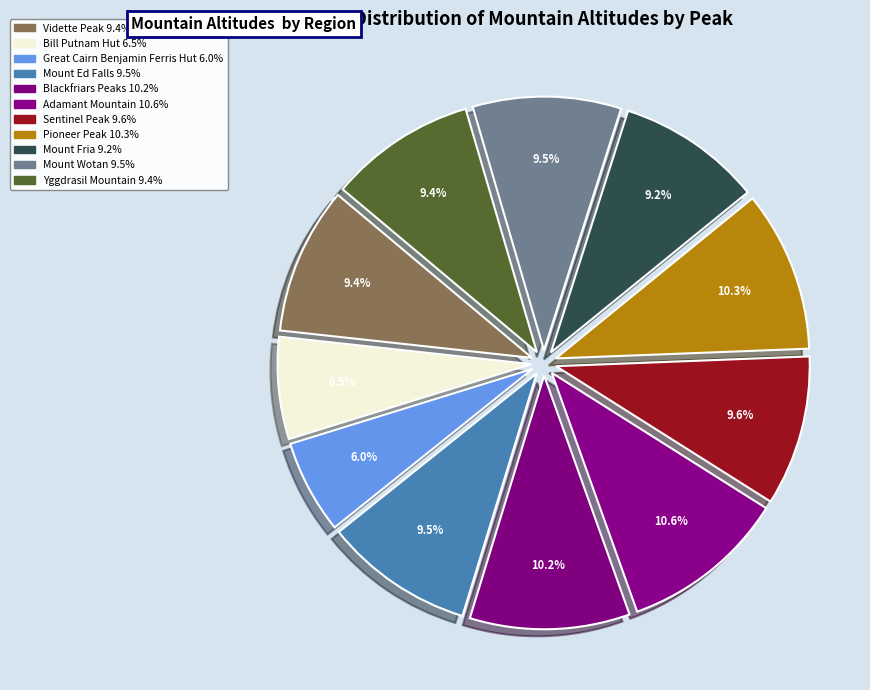

To the nearest percent, what portion does Mount Ed Falls represent?

10%